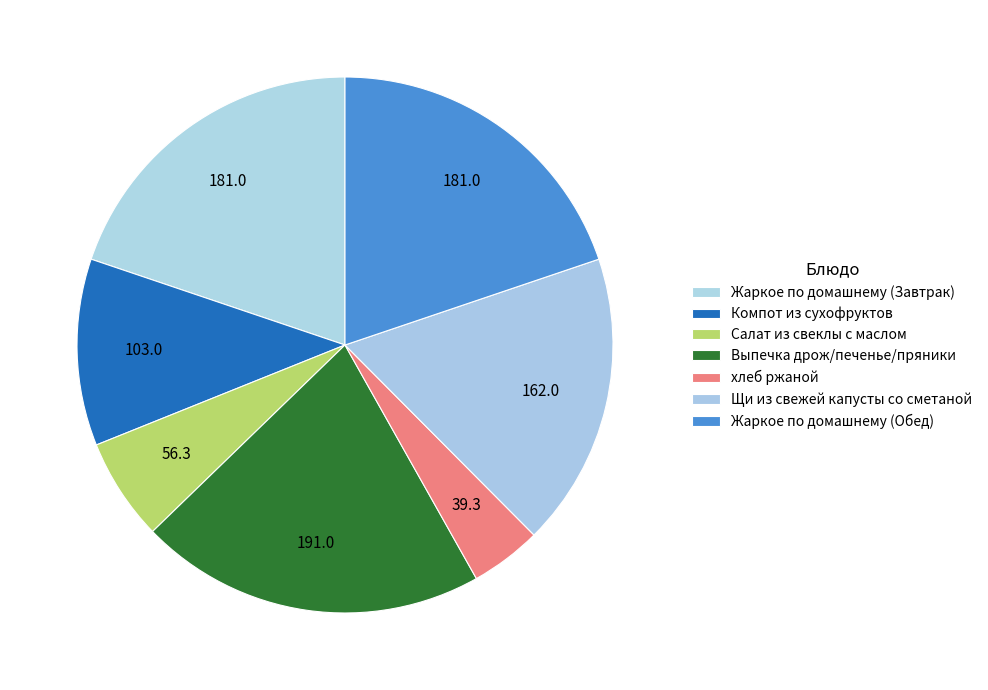

Count the number of slices in the pie.

7